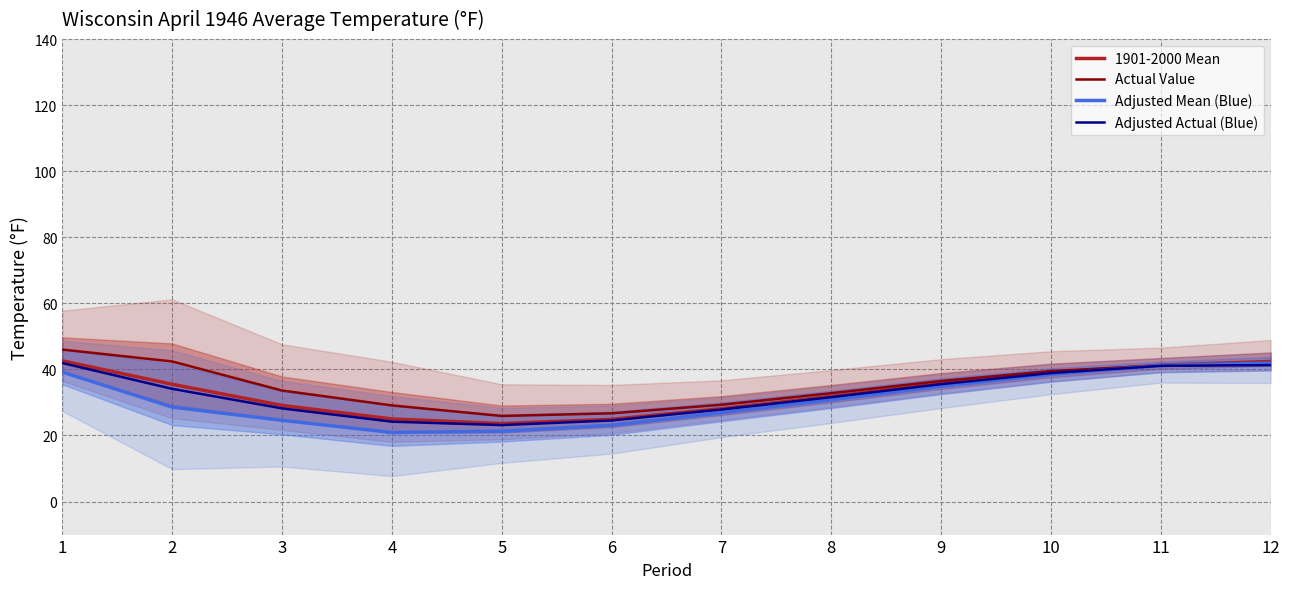

Reading left to right, what are all the values shown in this chart?

1901-2000 Mean: 42.6	35.5	29.1	25.0	23.6	24.9	28.1	31.8	35.7	39.0	41.3	42.4
Actual Value: 46.0	42.4	33.6	29.1	25.9	26.7	29.3	32.8	36.5	39.5	41.2	41.9
Adjusted Mean (Blue): 39.2	28.6	24.6	20.9	21.3	23.1	26.9	30.8	34.9	38.5	41.2	41.9
Adjusted Actual (Blue): 41.9	34.1	28.2	24.2	23.1	24.5	27.9	31.6	35.5	38.9	41.1	41.3